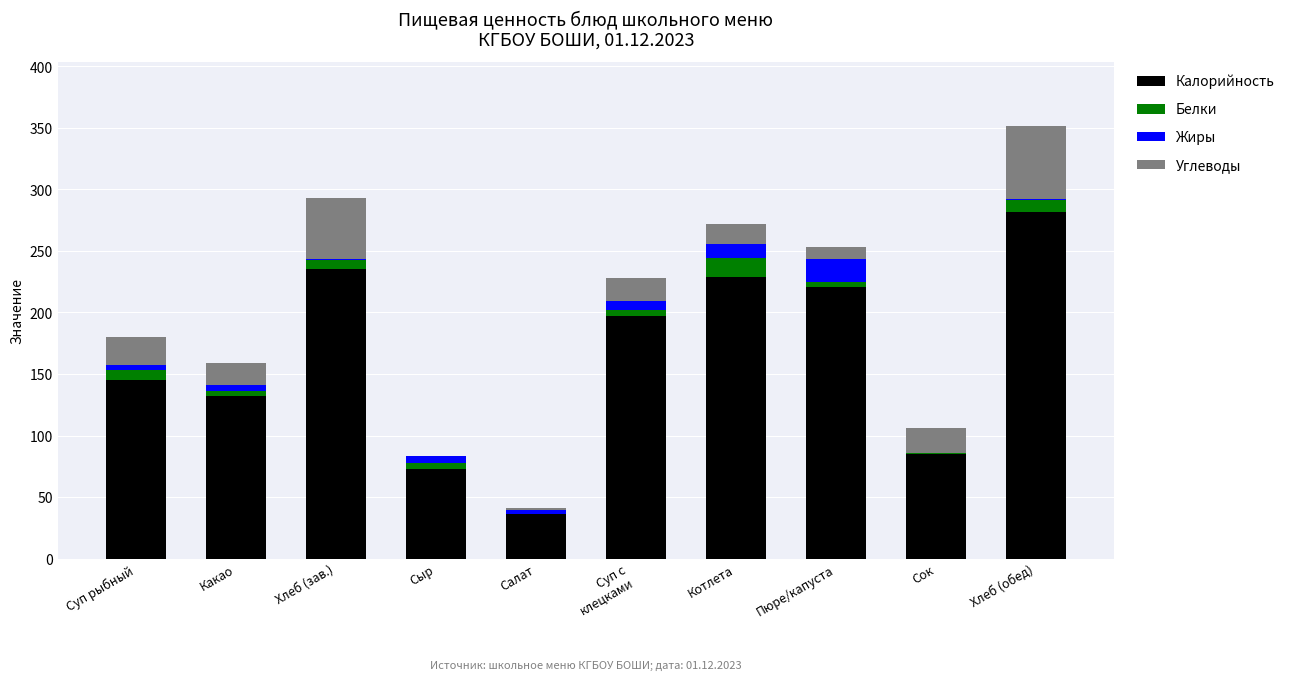

At which label does Калорийность reach its peak?

Хлеб (обед)